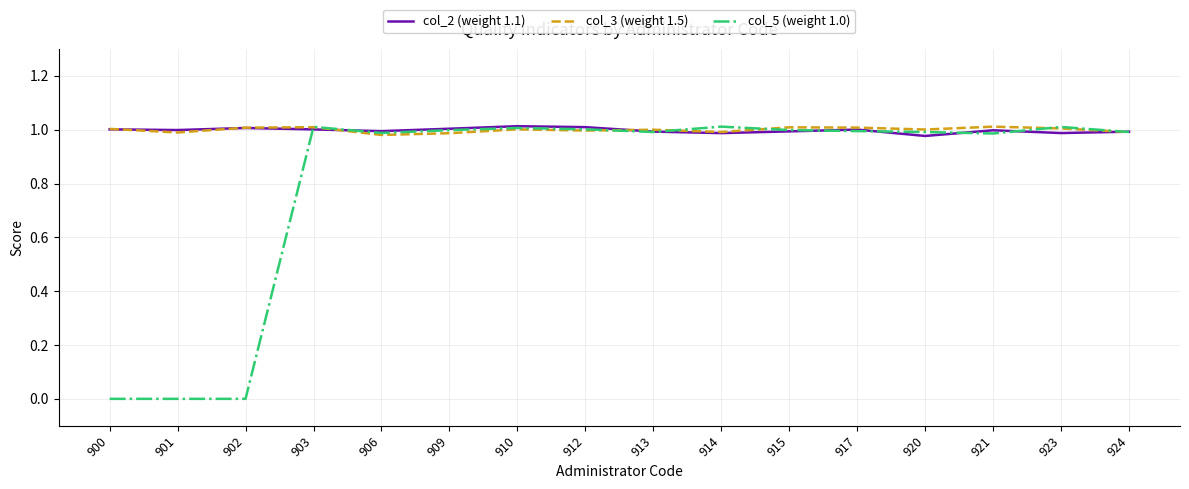

At which label is col_5 (weight 1.0) closest to 0?

900